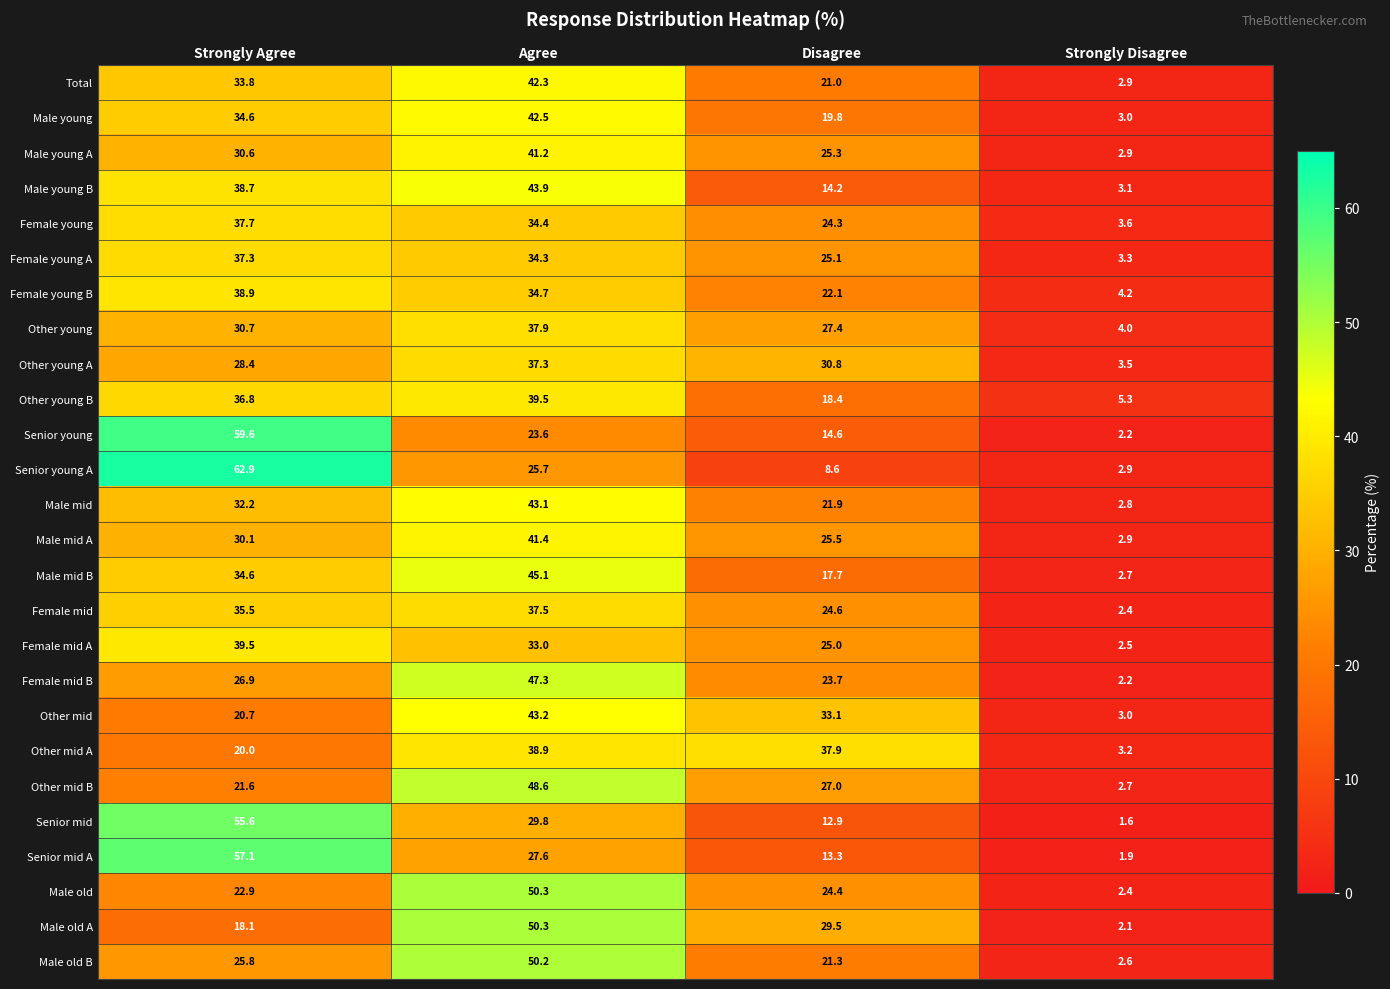

At Disagree, list the series in order from largest to smallest.

Other mid A, Other mid, Other young A, Male old A, Other young, Other mid B, Male mid A, Male young A, Female young A, Female mid A, Female mid, Male old, Female young, Female mid B, Female young B, Male mid, Male old B, Total, Male young, Other young B, Male mid B, Senior young, Male young B, Senior mid A, Senior mid, Senior young A